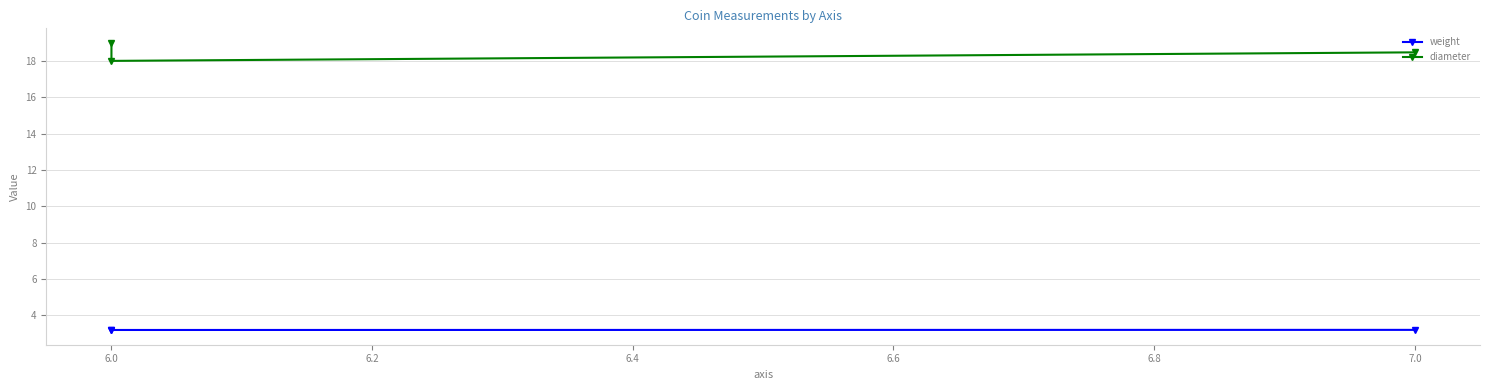

Reading left to right, what are all the values shown in this chart?

weight: 3.2	3.2	3.2
diameter: 18.5	18.0	19.0